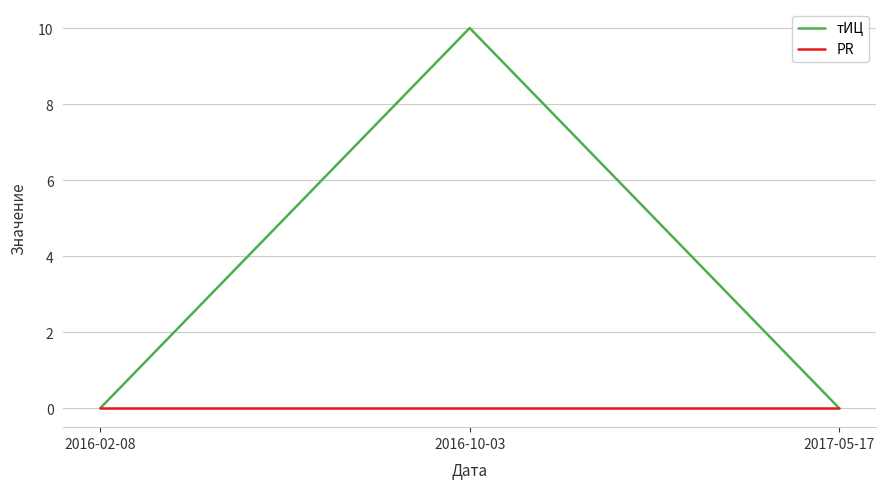

Reading right to left, transcribe all the data shown in this chart.

тИЦ: 0	10	0
PR: 0	0	0